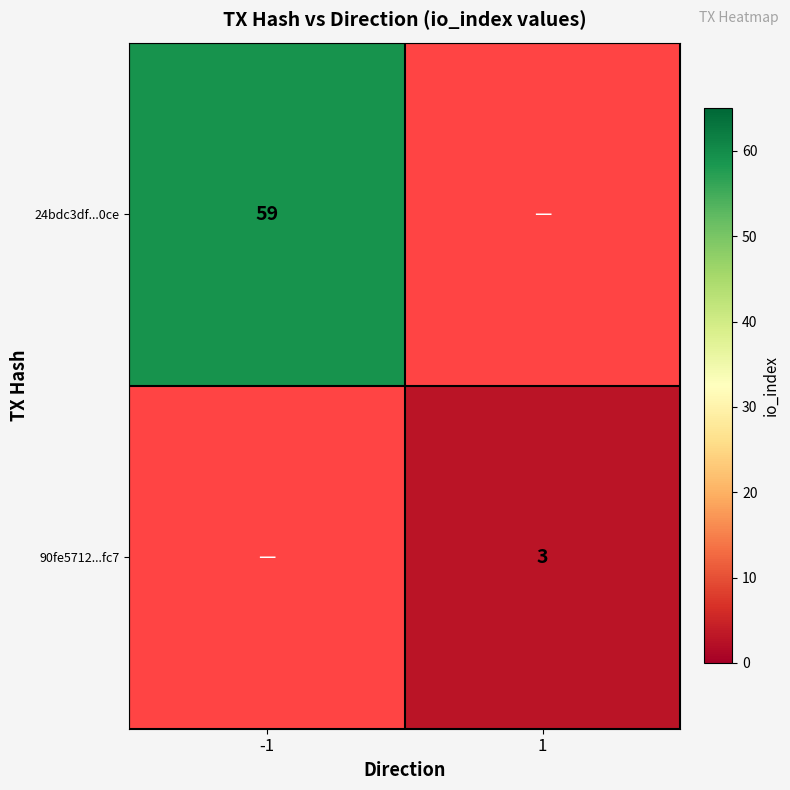

How many distinct data groups are displayed?

2